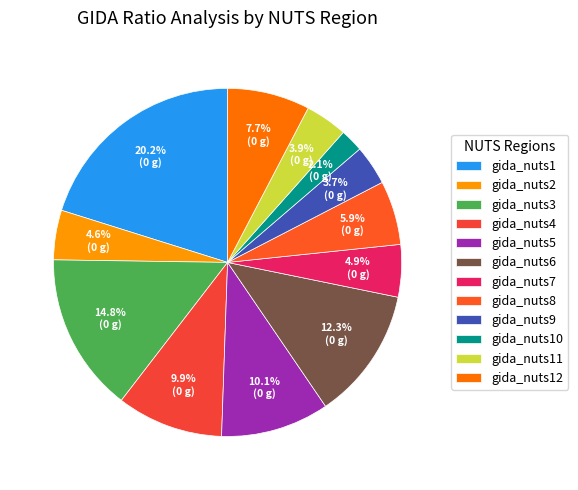

Count the number of slices in the pie.

12